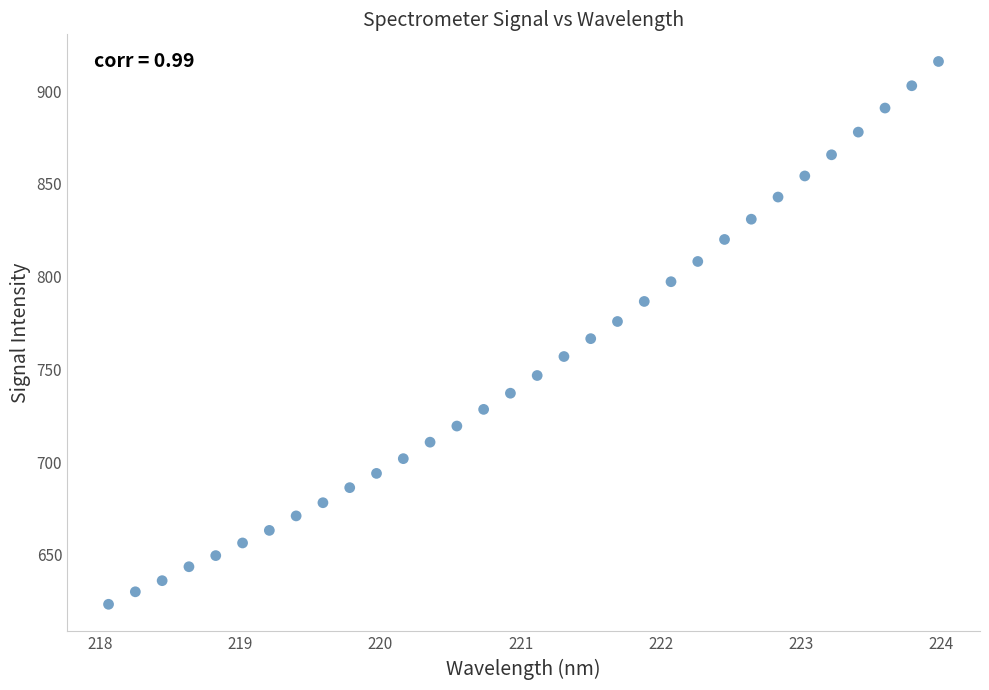

What is the range of X values (max minus min)?

5.9